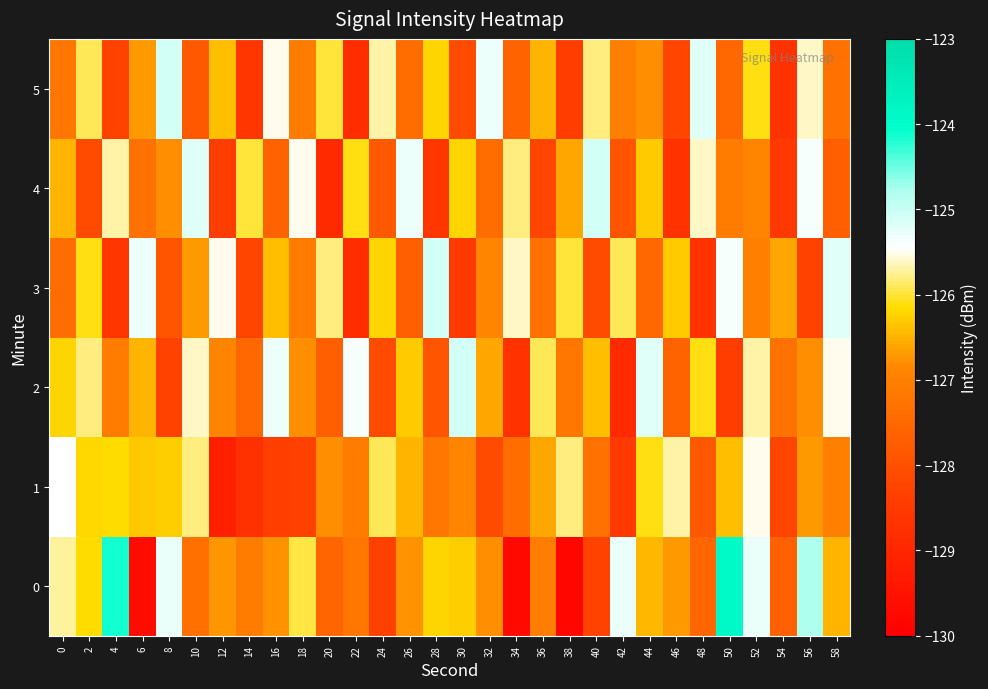

What is the greatest value displayed?

-123.9